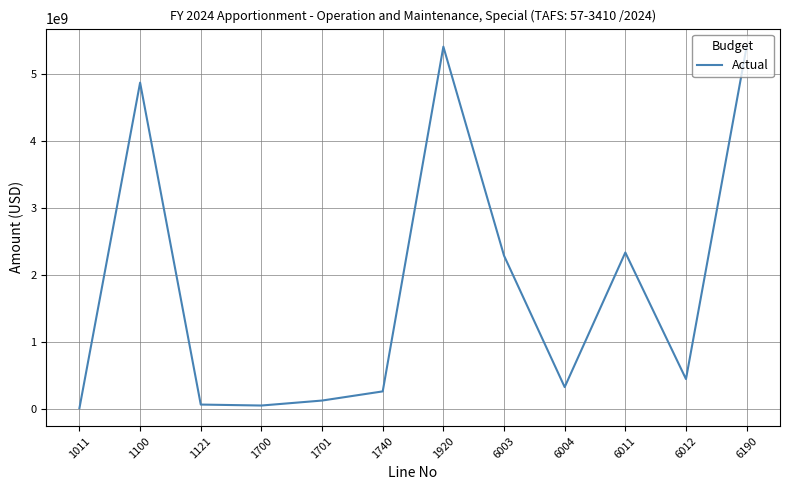

What is the maximum value shown in the chart?

5409694000